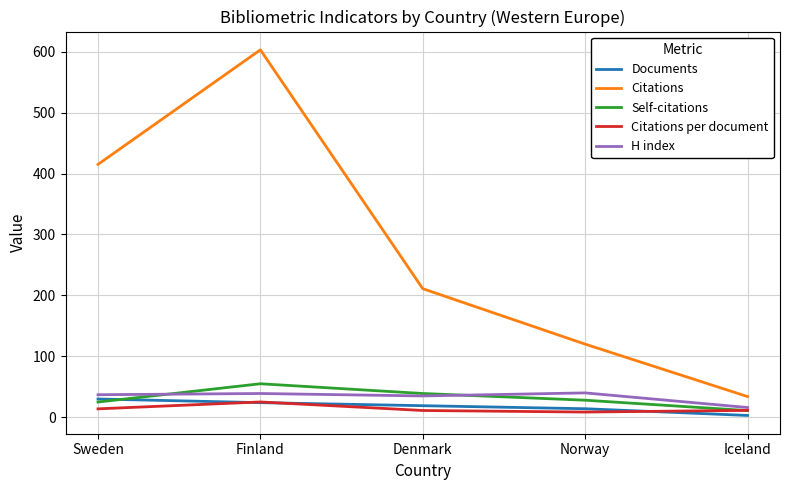

What position from the right is Iceland?

1